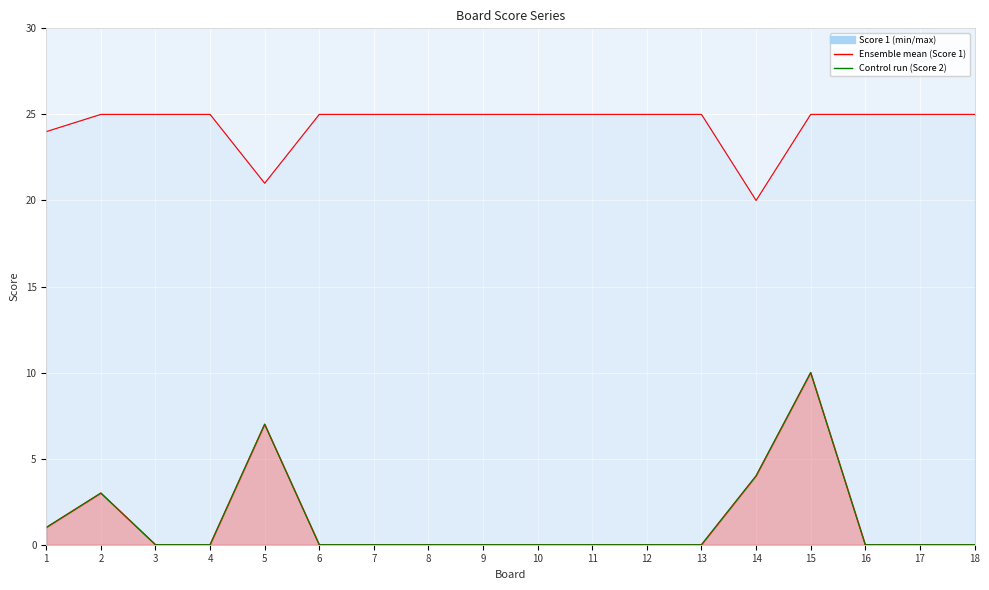

What is the value of the Ensemble mean (Score 1) point at the 16th from the left?

25